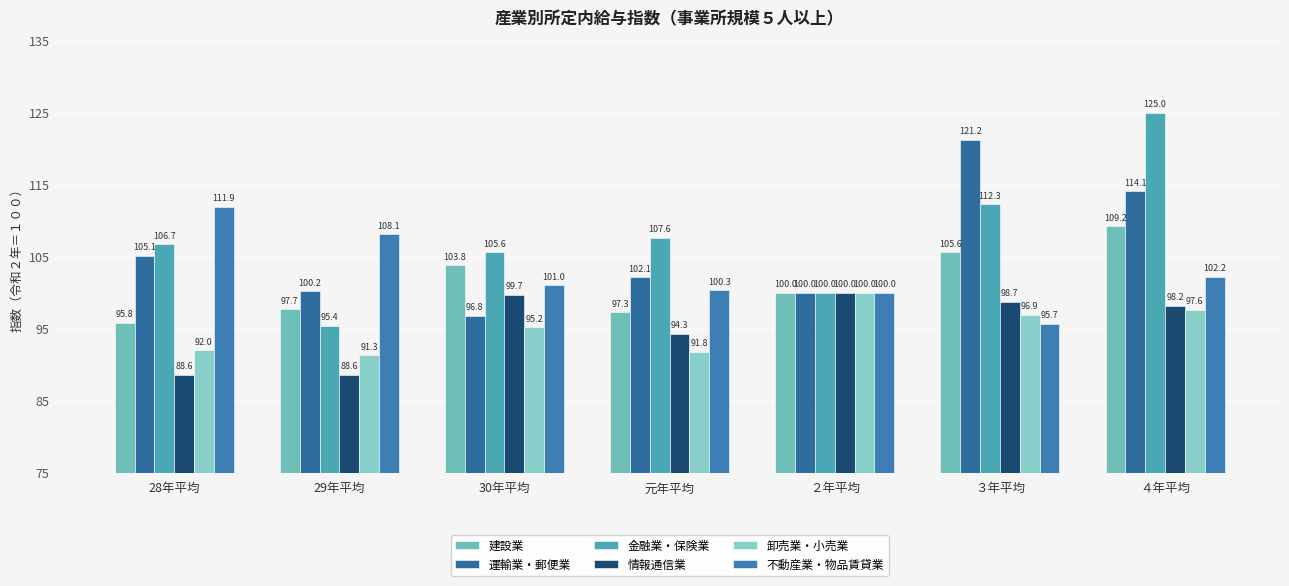

The 情報通信業 series shows 58.0 at ２年平均. True or false?

False